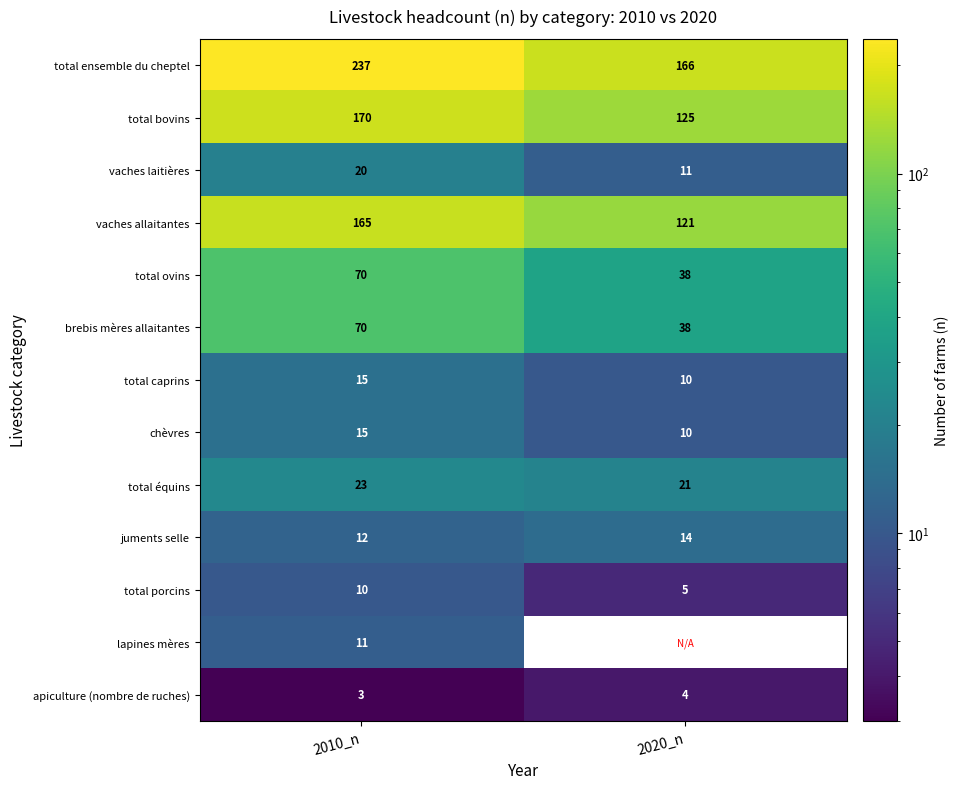

What is the difference between the total bovins values at 2020_n and 2010_n?

45